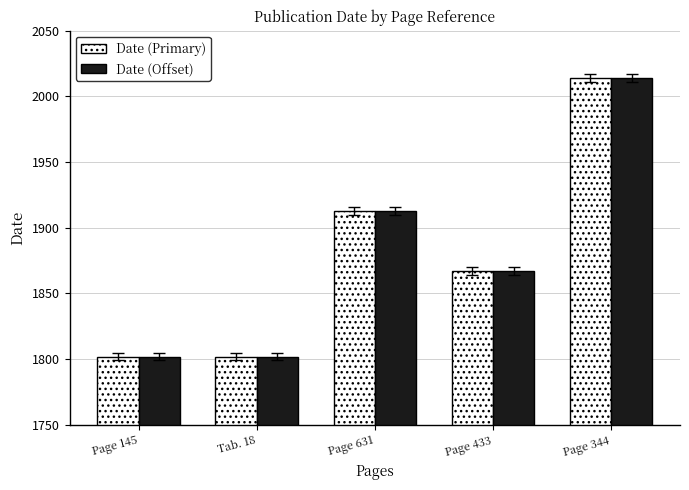

Reading left to right, transcribe all the data shown in this chart.

Date (Primary): Page 145=1802	Tab. 18=1802	Page 631=1913	Page 433=1867	Page 344=2014
Date (Offset): Page 145=1802	Tab. 18=1802	Page 631=1913	Page 433=1867	Page 344=2014